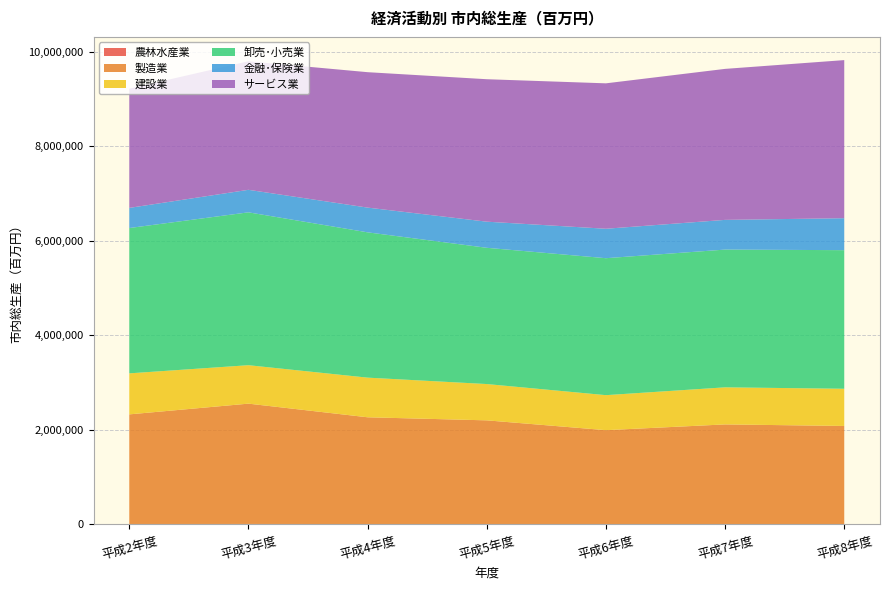

Reading right to left, transcribe all the data shown in this chart.

農林水産業: 平成8年度=7402	平成7年度=8249	平成6年度=8783	平成5年度=8924	平成4年度=8209	平成3年度=9452	平成2年度=8899
製造業: 平成8年度=2075524	平成7年度=2107430	平成6年度=1985135	平成5年度=2192654	平成4年度=2258268	平成3年度=2545600	平成2年度=2319084
建設業: 平成8年度=786849	平成7年度=784244	平成6年度=740546	平成5年度=767874	平成4年度=838604	平成3年度=813122	平成2年度=867598
卸売･小売業: 平成8年度=2932017	平成7年度=2914030	平成6年度=2897373	平成5年度=2882460	平成4年度=3073962	平成3年度=3233880	平成2年度=3074368
金融･保険業: 平成8年度=676125	平成7年度=628493	平成6年度=622860	平成5年度=552436	平成4年度=522993	平成3年度=476395	平成2年度=425879
サービス業: 平成8年度=3344553	平成7年度=3194398	平成6年度=3076362	平成5年度=3013731	平成4年度=2864977	平成3年度=2718942	平成2年度=2522033